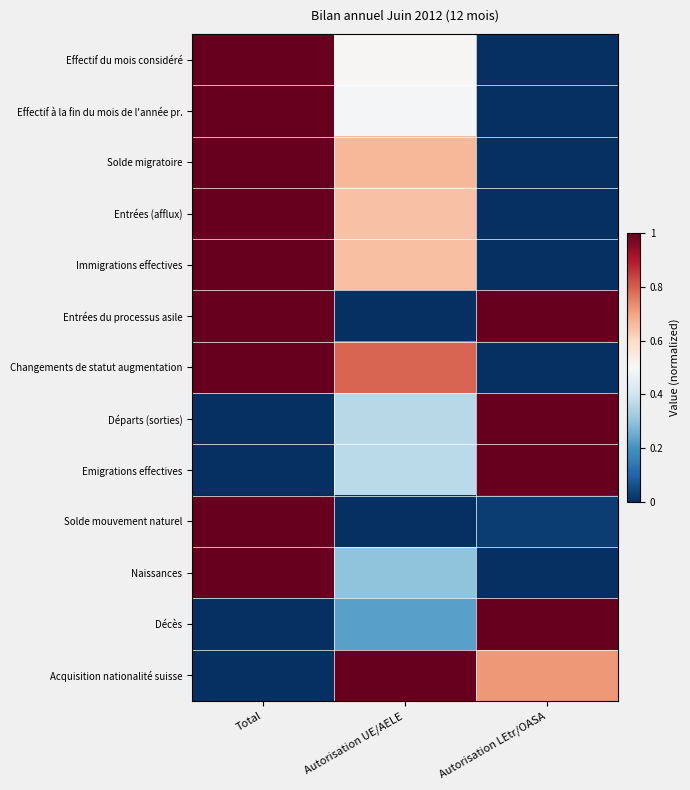

Between Total and Autorisation LEtr/OASA, which is larger?

Total